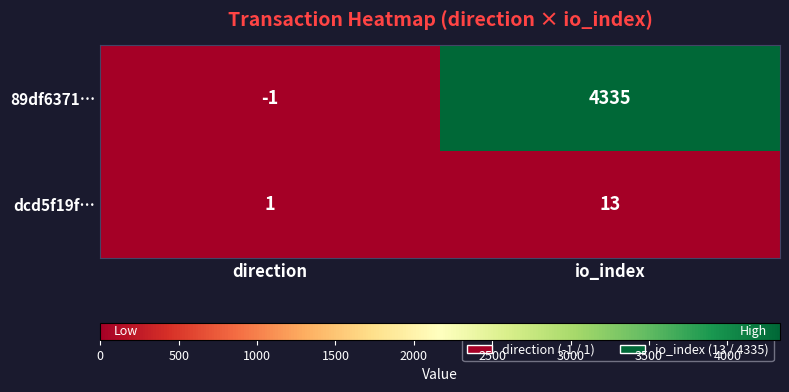

Reading left to right, what are all the values shown in this chart?

89df6371…: direction=-1	io_index=4335
dcd5f19f…: direction=1	io_index=13